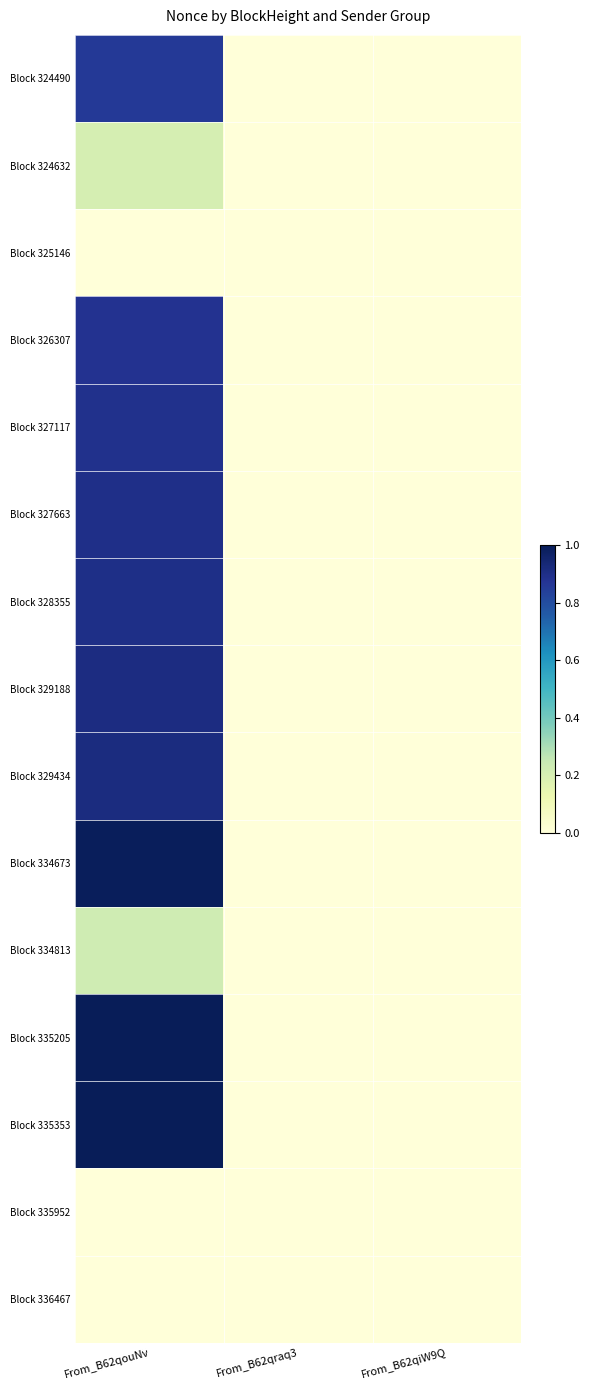

Which category has the highest value across all series?

From_B62qouNv